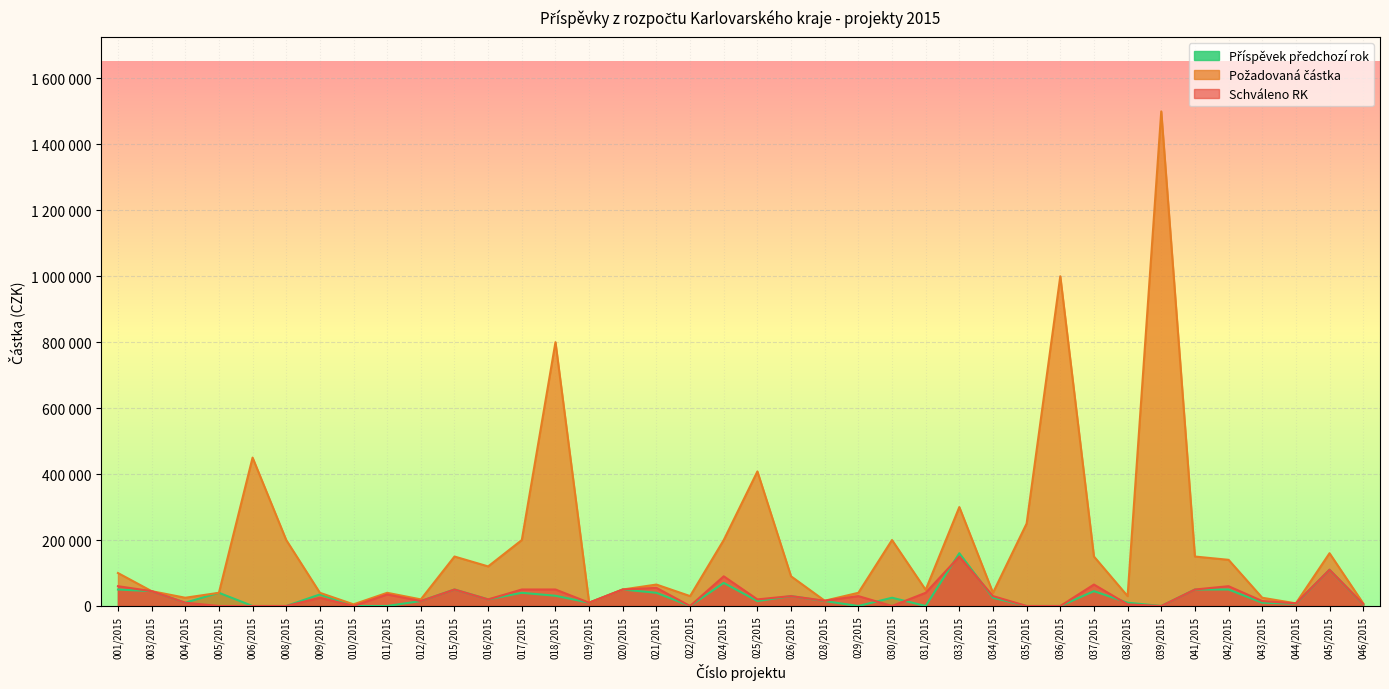

True or false: Požadovaná částka has more than 2 points higher than both neighbors.

True